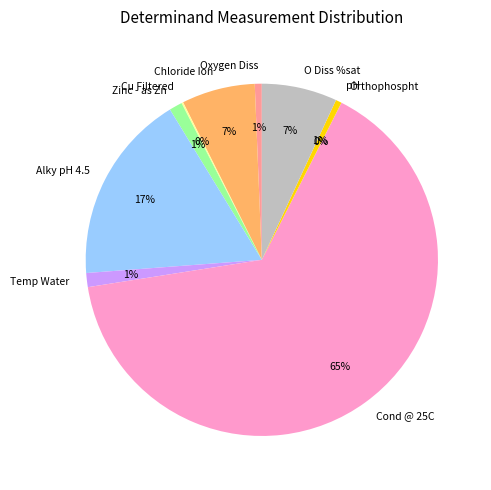

Which has a higher value, Zinc - as Zn or Cond @ 25C?

Cond @ 25C